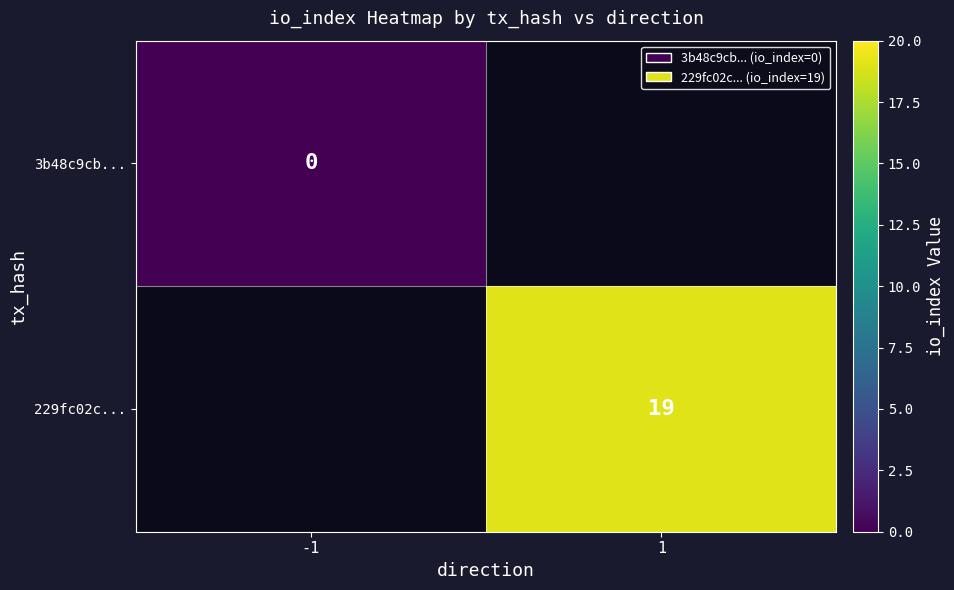

At how many categories does at least one series exceed 12?

1